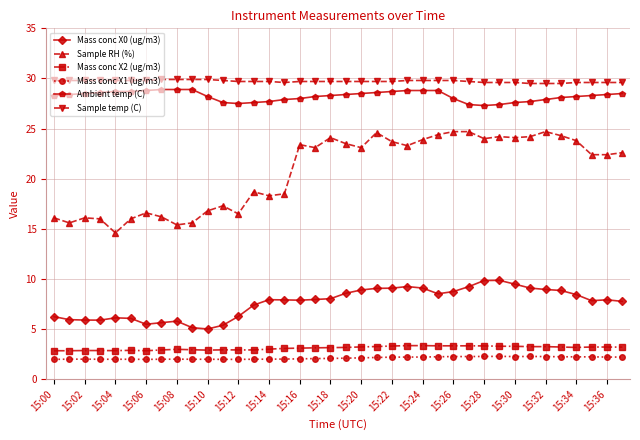

How many lines are shown in the chart?

6